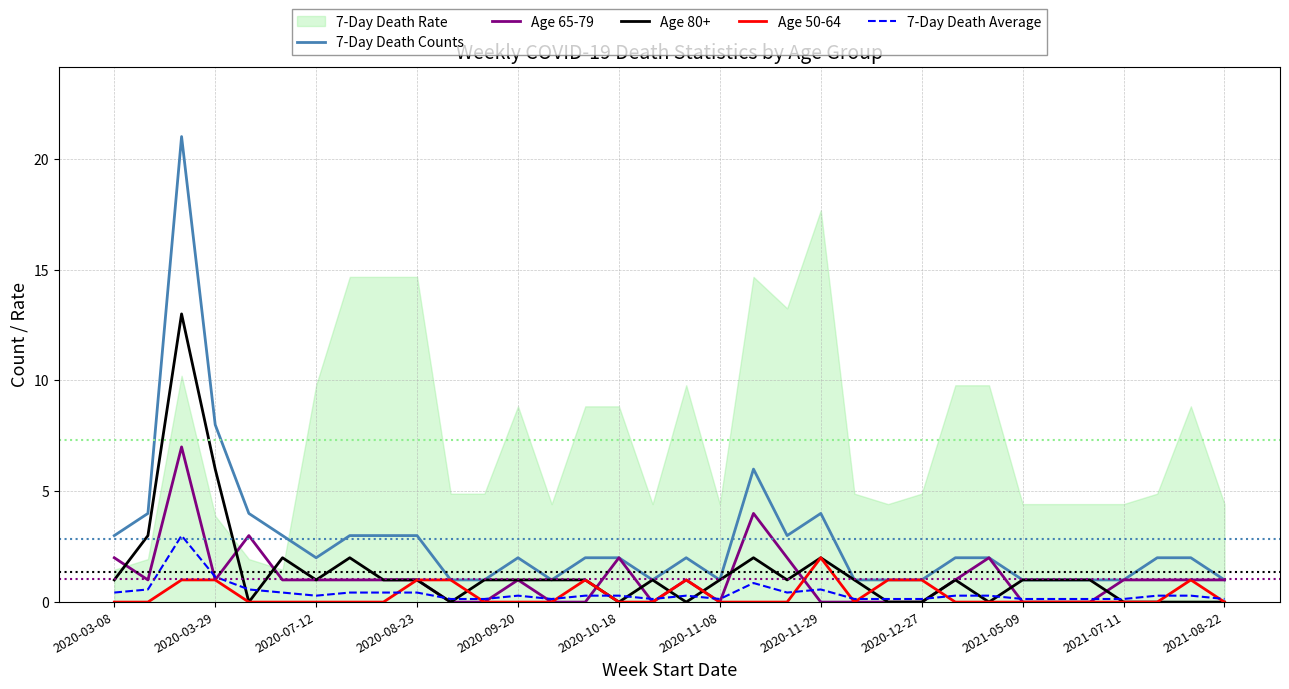

True or false: 7-Day Death Average and 7-Day Death Counts cross at least once.

False